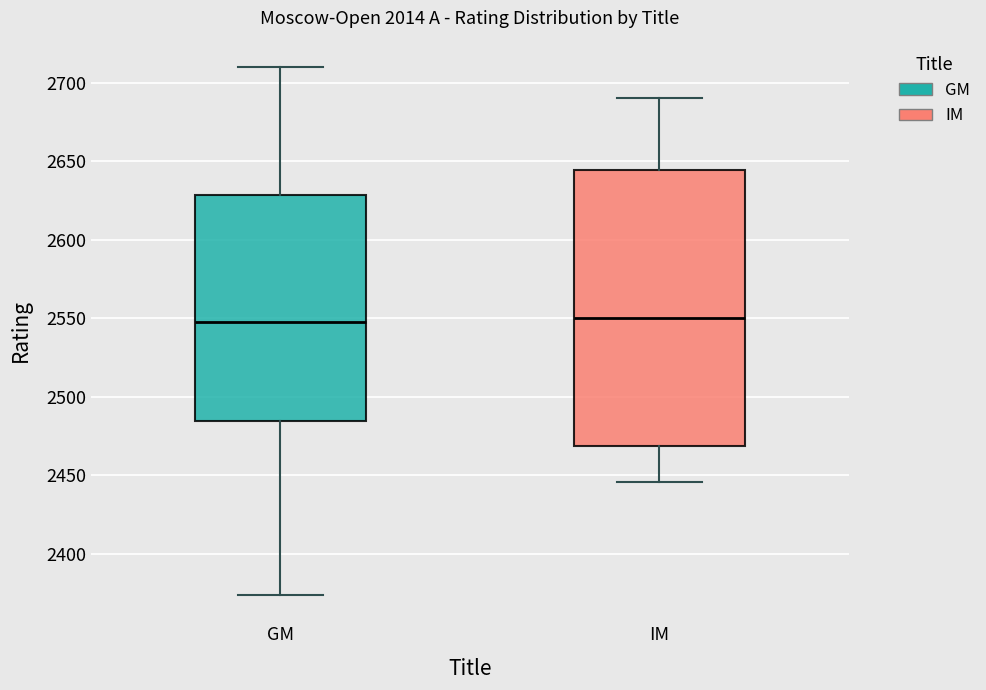

Reading left to right, transcribe this box plot: for each box, give where its median line is, the range the box spans, and where its two whiskers end, as read against the y-axis. The values are not printed on the chart, so give them approximately, as read against the axis.

GM: median 2550, box 2485 to 2630, whiskers 2375 to 2710
IM: median 2550, box 2470 to 2645, whiskers 2445 to 2690